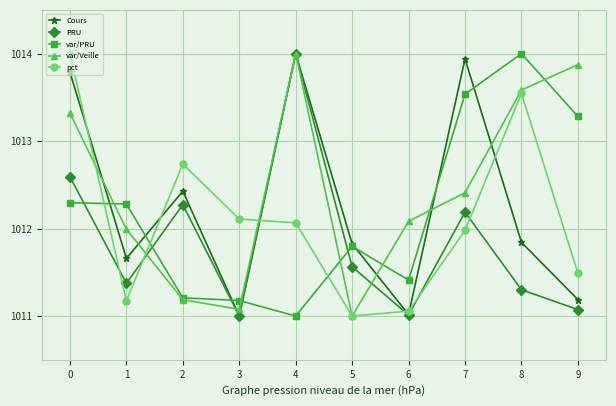

After their last crossing, which series has the higher values: var/Veille or pct?

var/Veille